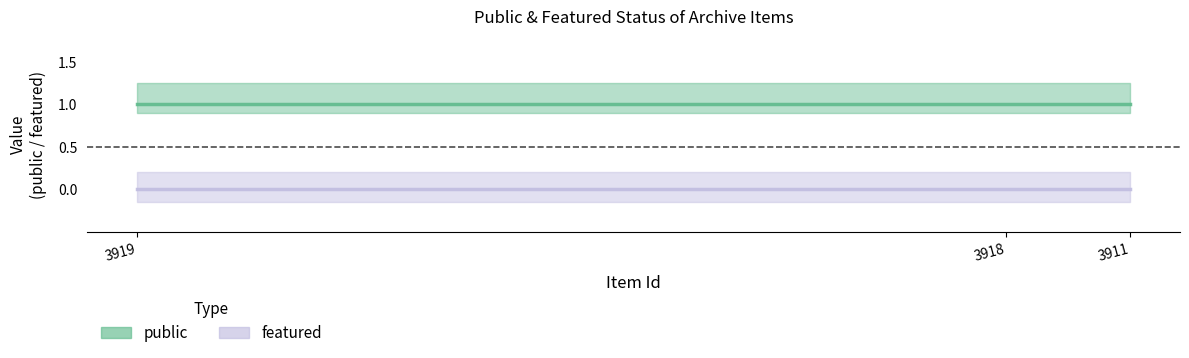

Which series has the largest range (max minus min)?

public